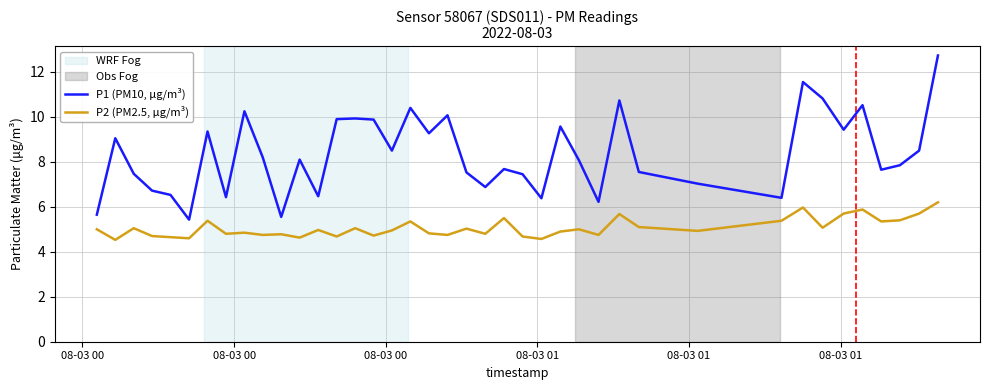

Which series has the largest range (max minus min)?

P1 (PM10, μg/m³)